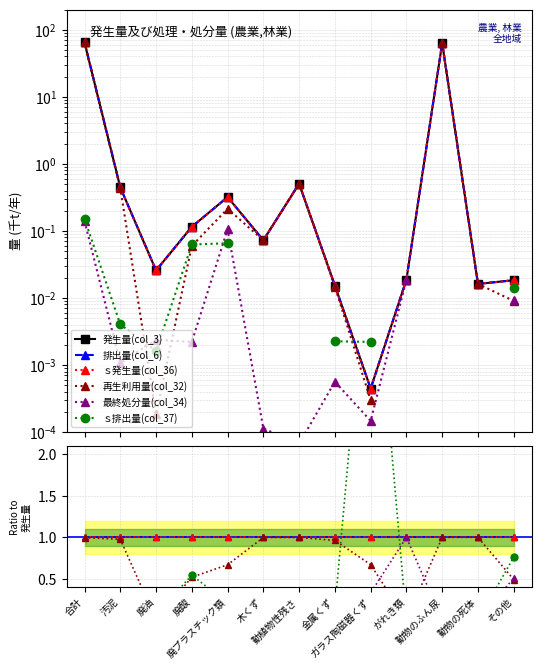

In 発生量(col_3), how many points are higher than both neighbors (excluding endpoints)?

3